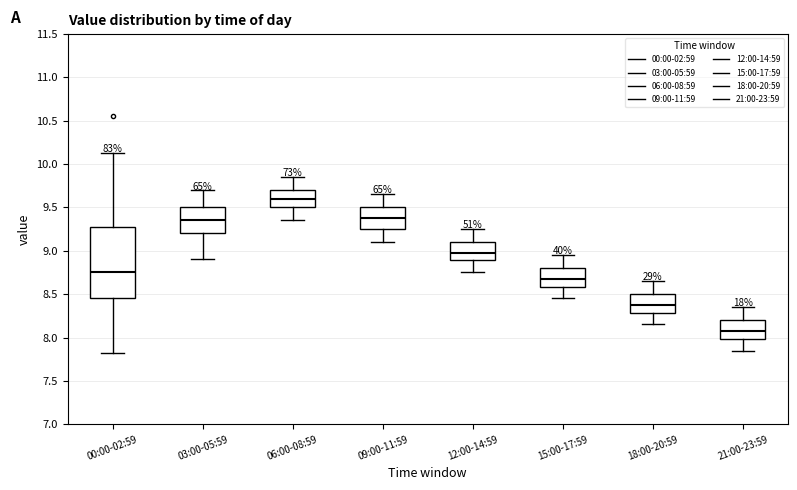

Which box is the tallest, from its lower edge to its upper edge?

00:00-02:59